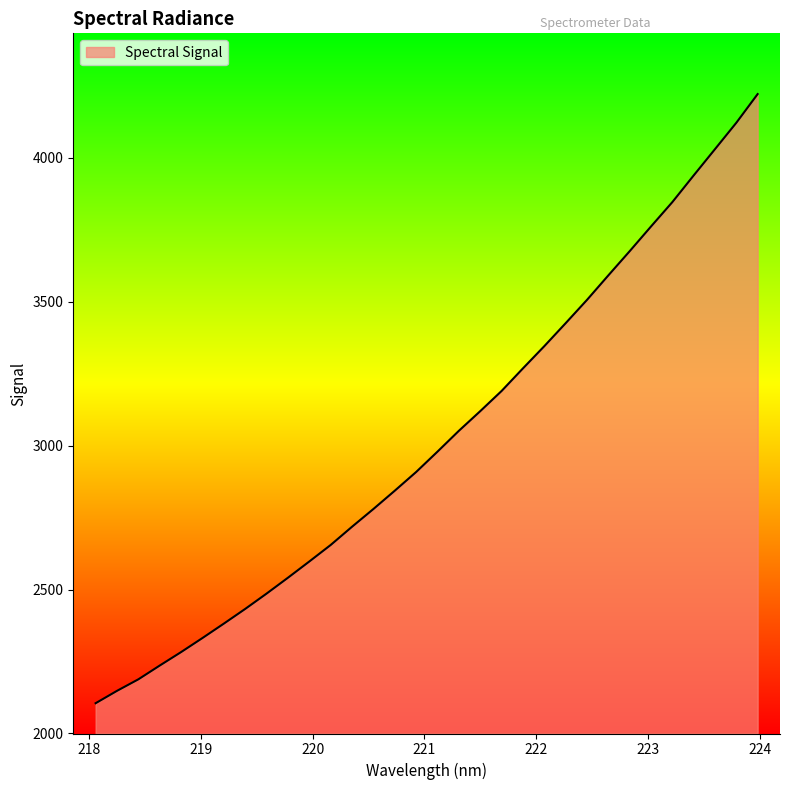

What is the difference between the maximum and second lowest values?

2073.6